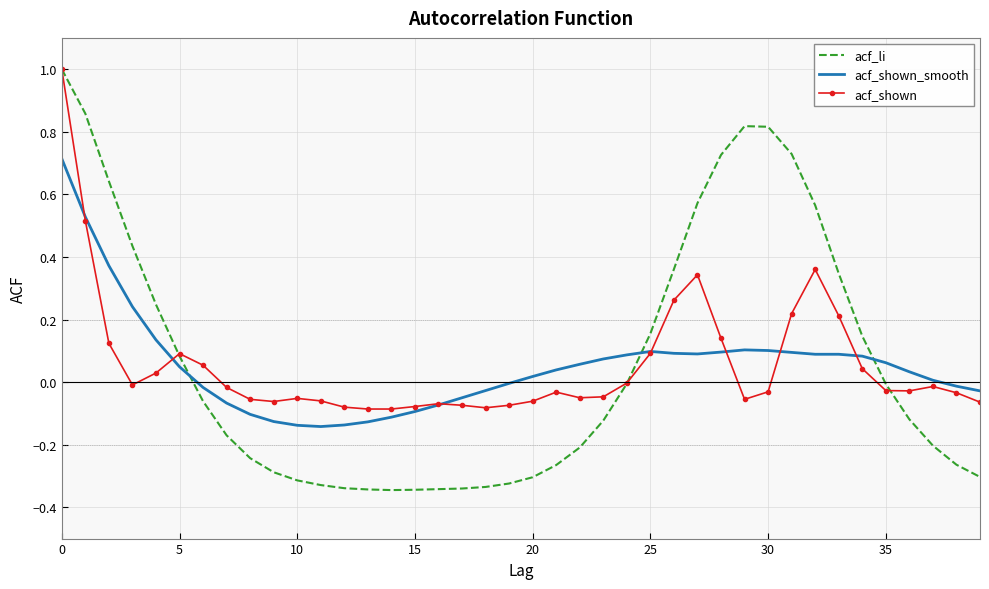

What is the highest value of the acf_li series?

1.0